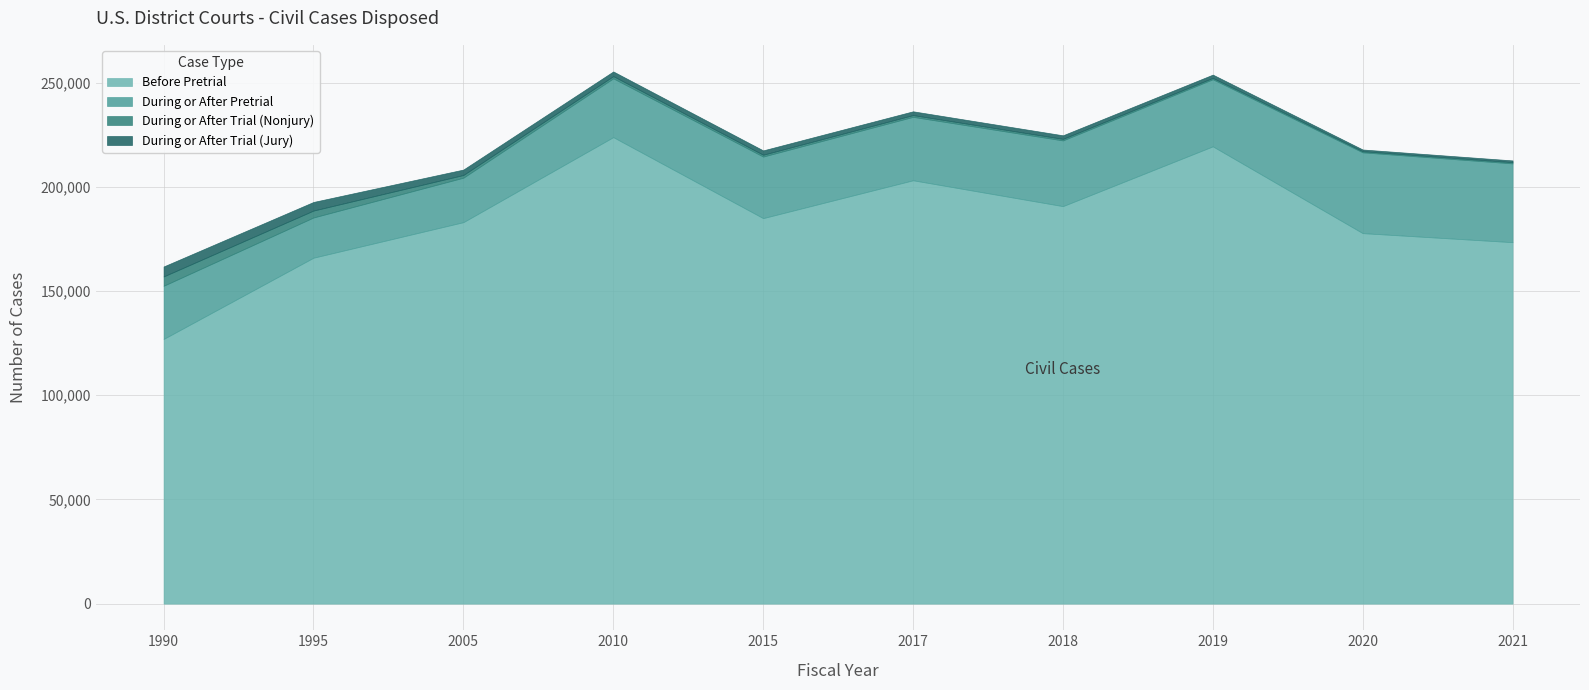

Does the chart display data point markers on the line(s)?

No